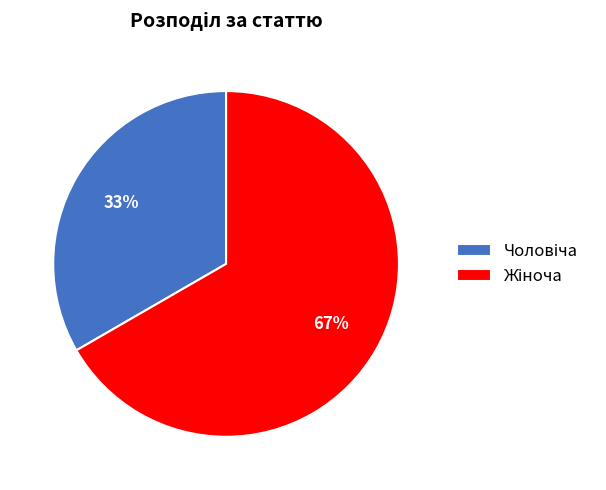

Count the number of slices in the pie.

2